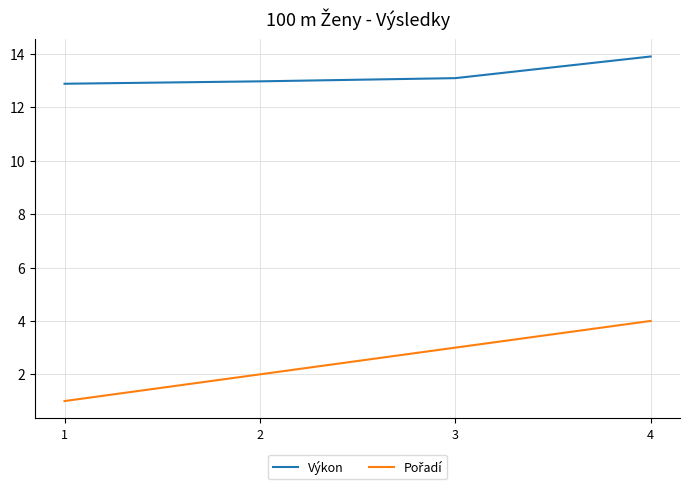

The Výkon series shows 4.7 at 3. True or false?

False